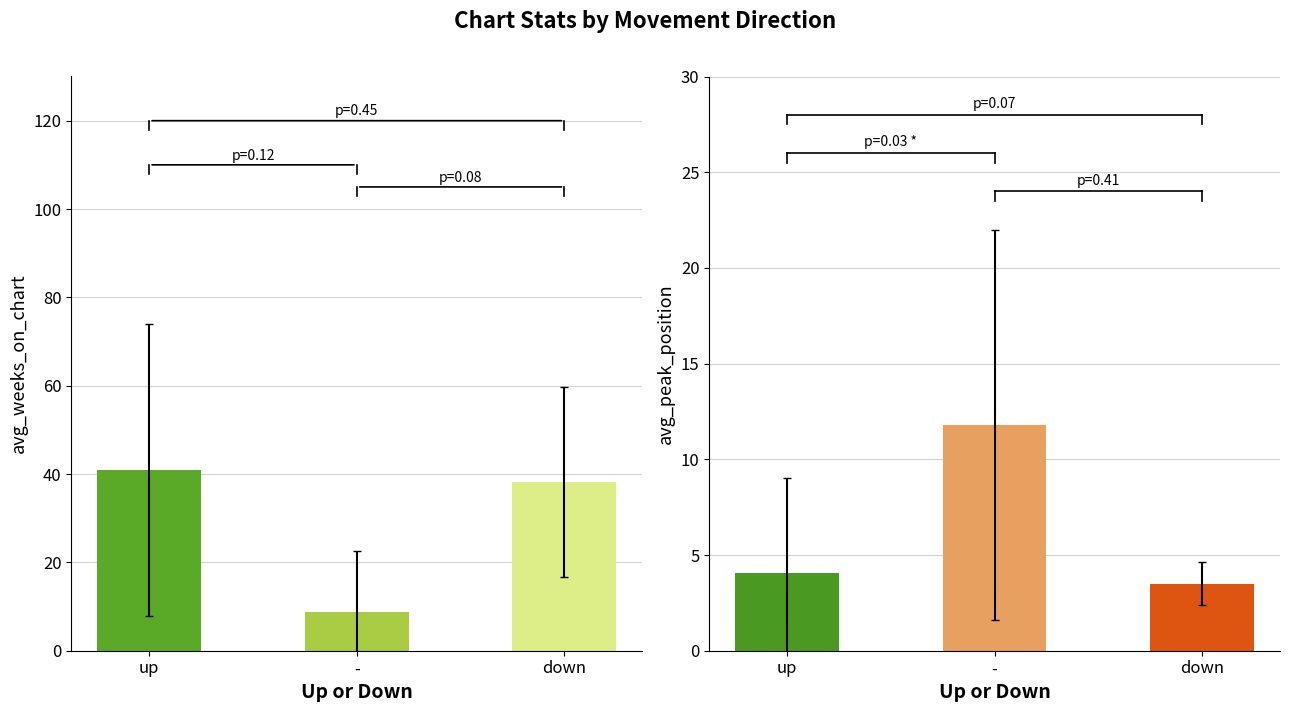

List the labels in order of avg_peak_position value, largest first.

-, up, down